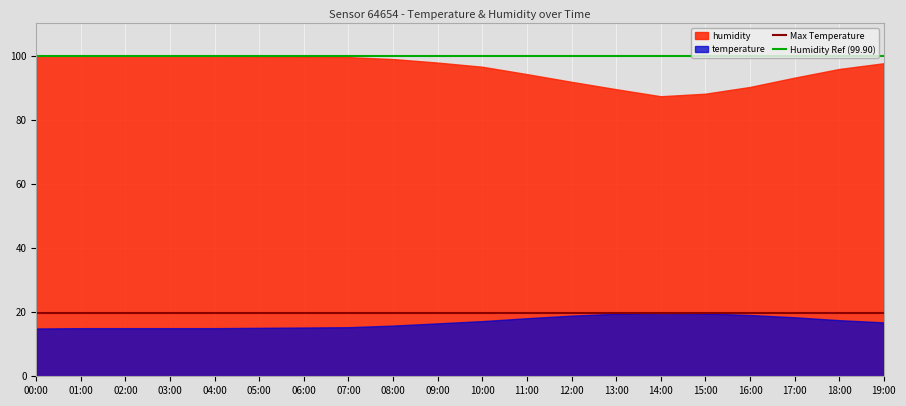

True or false: Humidity Ref (99.90) and Max Temperature intersect in this chart.

False